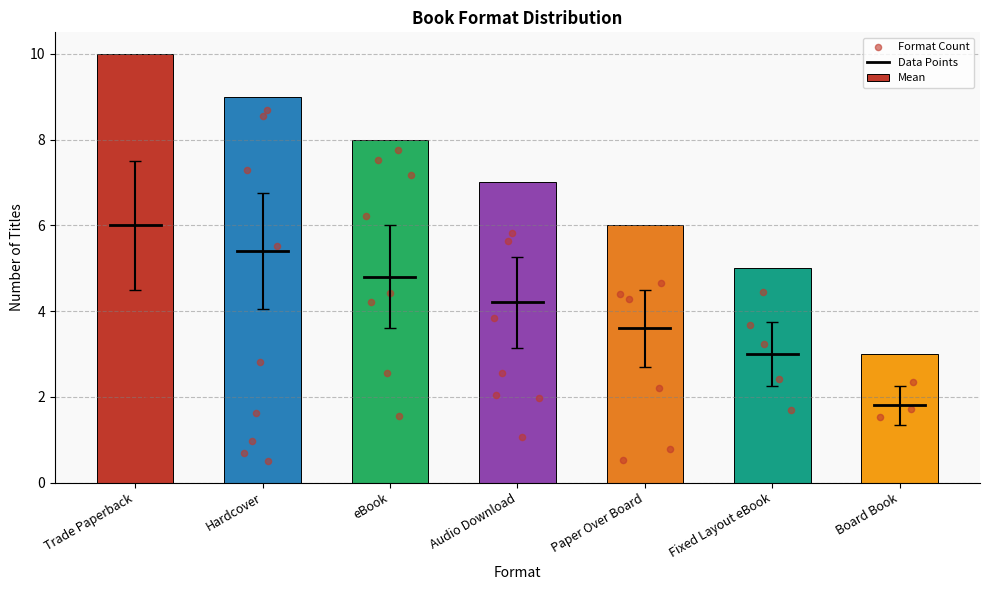

Approximately how many times larger is the value at Hardcover compared to Board Book?

3.0